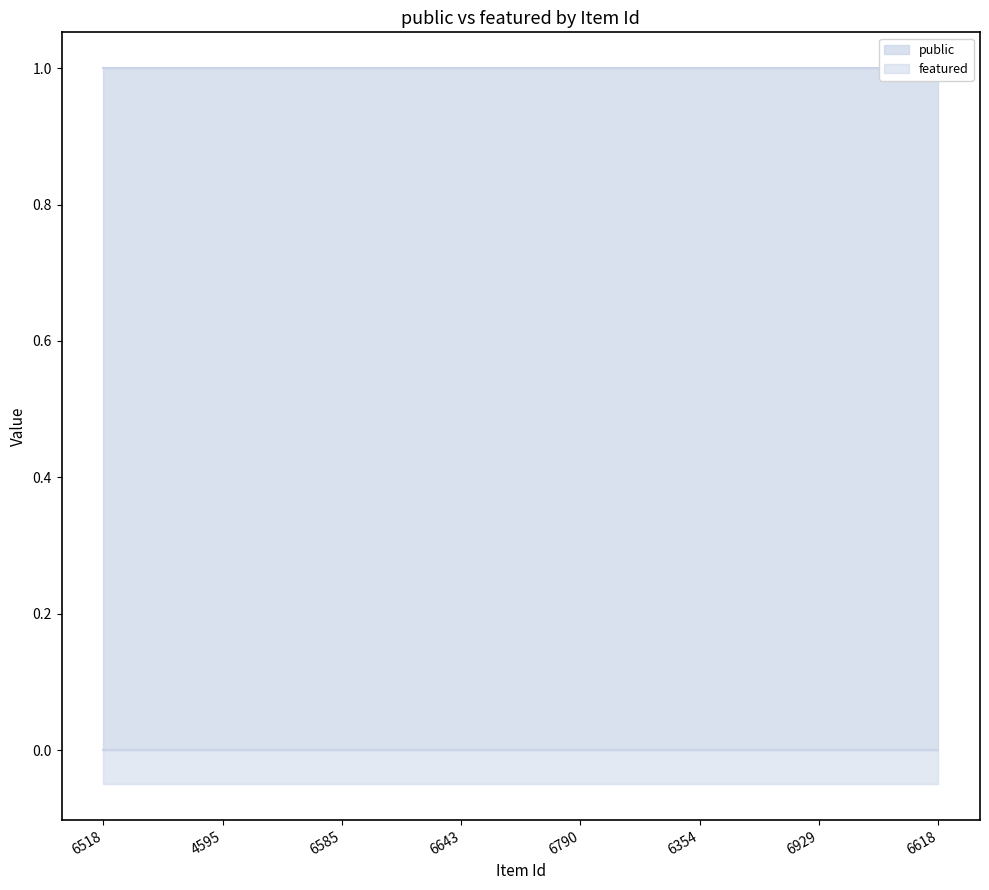

The value of public at 6929 is 1. True or false?

False